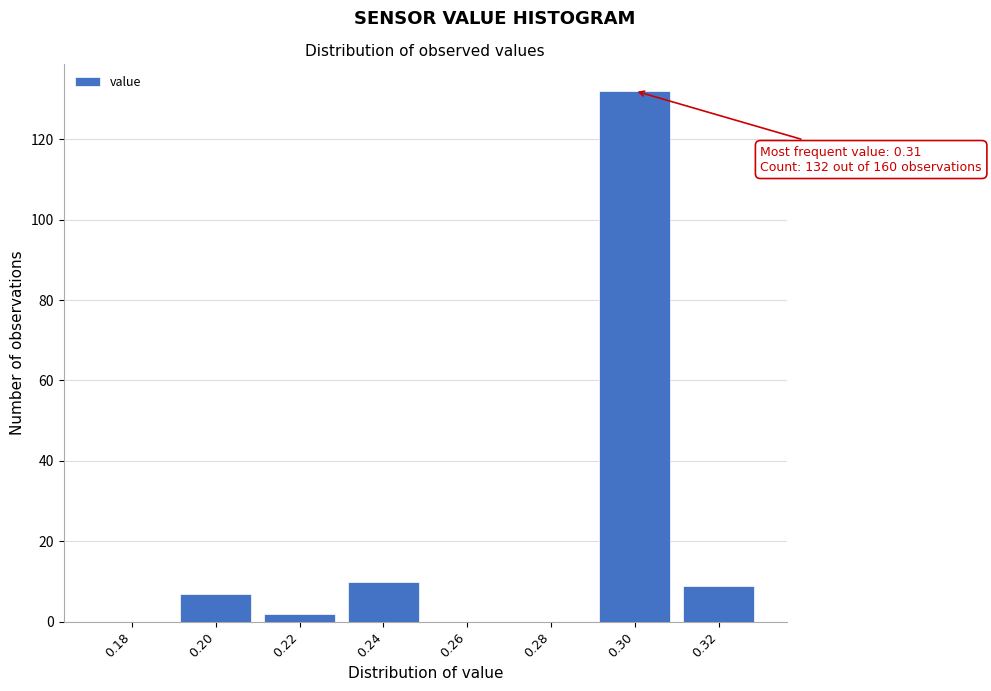

Reading left to right, extract all data points from this chart.

0.18=0	0.20=7	0.22=2	0.24=10	0.26=0	0.28=0	0.30=132	0.32=9